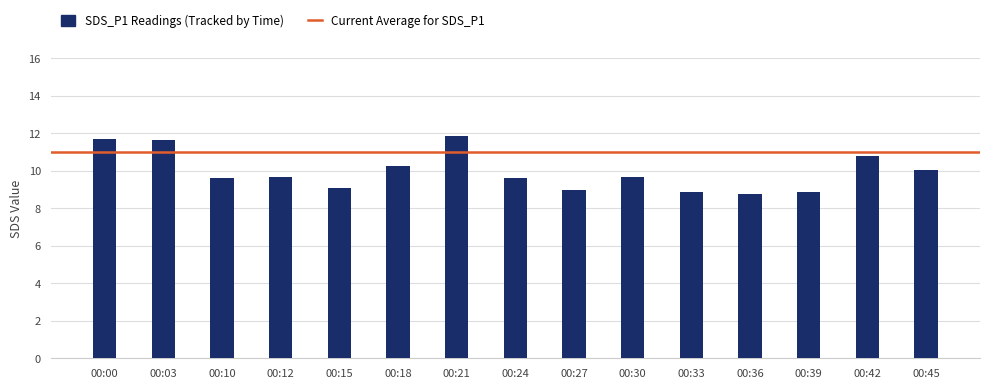

What is the ratio of the value at 00:45 to the value at 00:30?

1.0